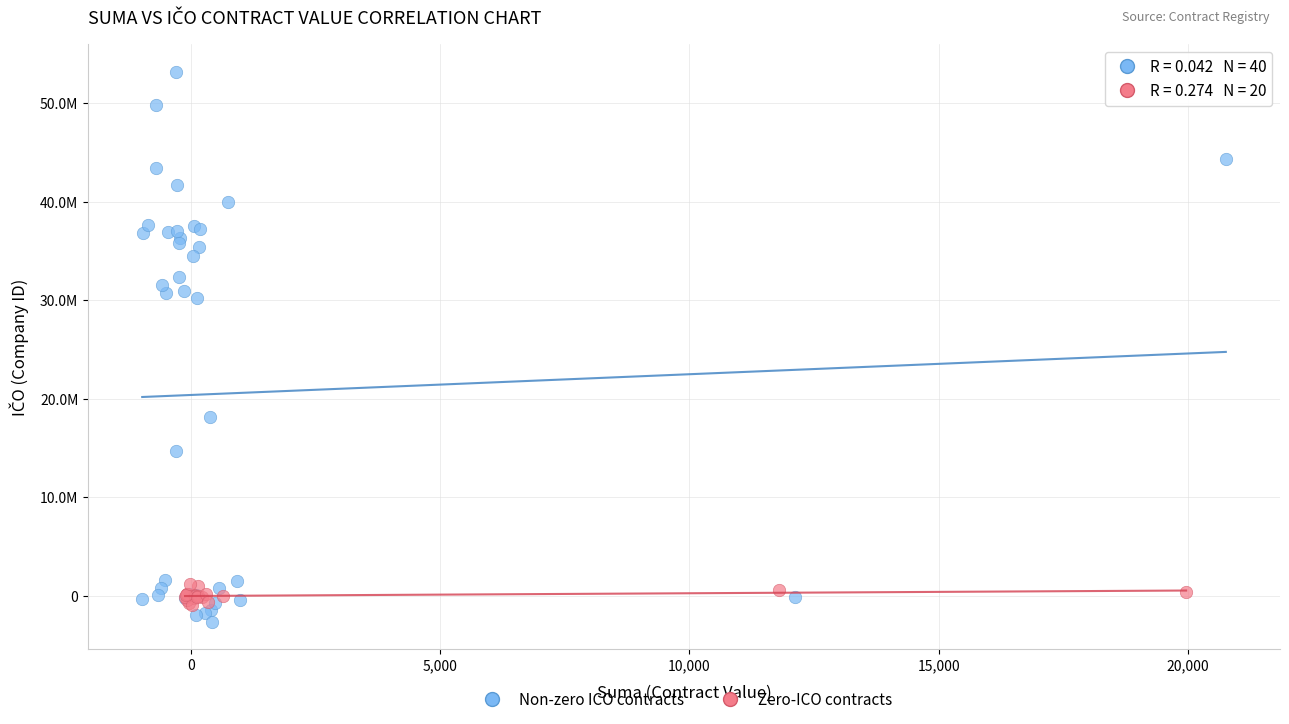

Which series reaches the minimum Y coordinate?

Non-zero ICO contracts